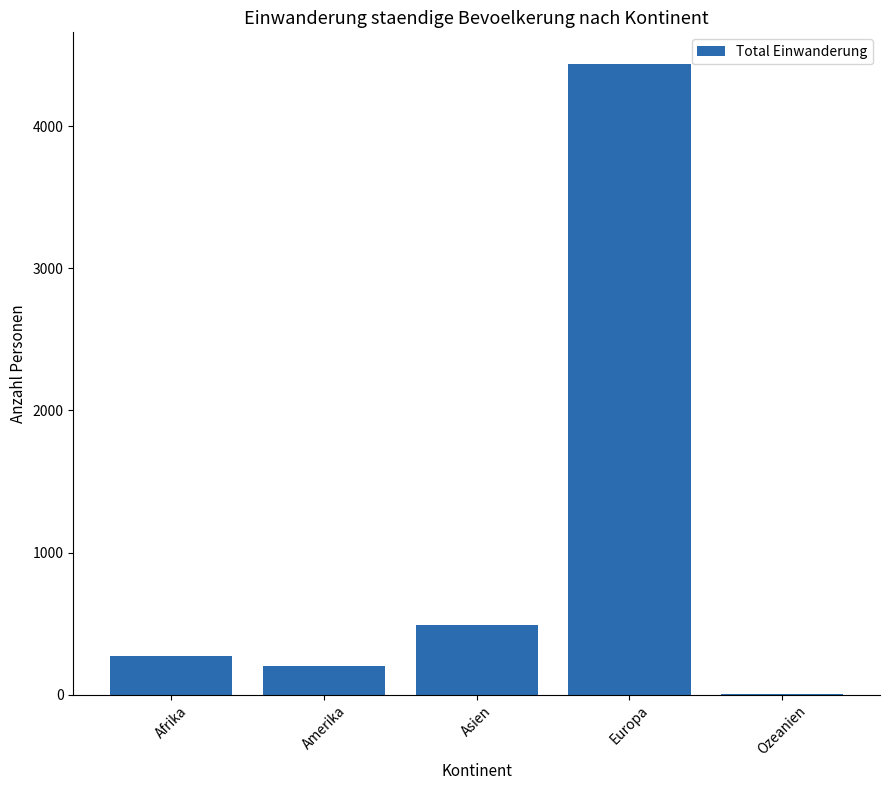

What is the difference between the values at Amerika and Europa?

4235